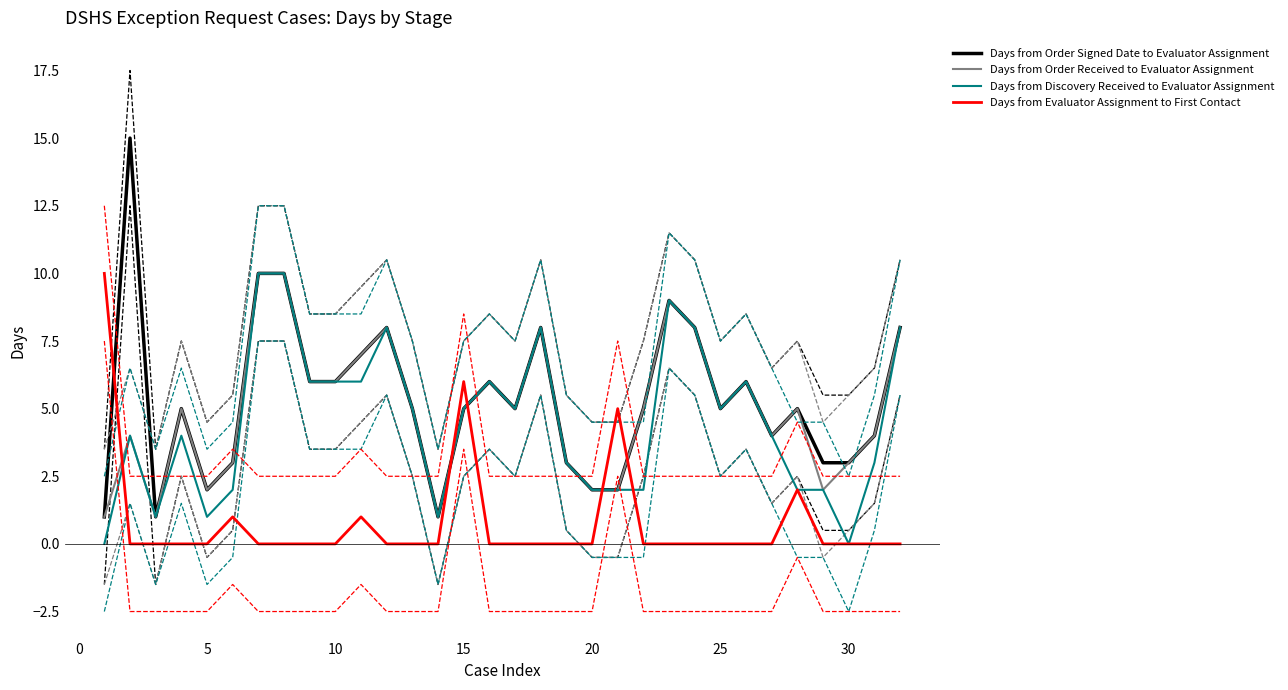

Reading right to left, transcribe all the data shown in this chart.

Days from Order Signed Date to Evaluator Assignment: 8	4	3	3	5	4	6	5	8	9	5	2	2	3	8	5	6	5	1	5	8	7	6	6	10	10	3	2	5	1	15	1
Days from Order Received to Evaluator Assignment: 8	4	3	2	5	4	6	5	8	9	5	2	2	3	8	5	6	5	1	5	8	7	6	6	10	10	3	2	5	1	4	1
Days from Discovery Received to Evaluator Assignment: 8	3	0	2	2	4	6	5	8	9	2	2	2	3	8	5	6	5	1	5	8	6	6	6	10	10	2	1	4	1	4	0
Days from Evaluator Assignment to First Contact: 0	0	0	0	2	0	0	0	0	0	0	5	0	0	0	0	0	6	0	0	0	1	0	0	0	0	1	0	0	0	0	10